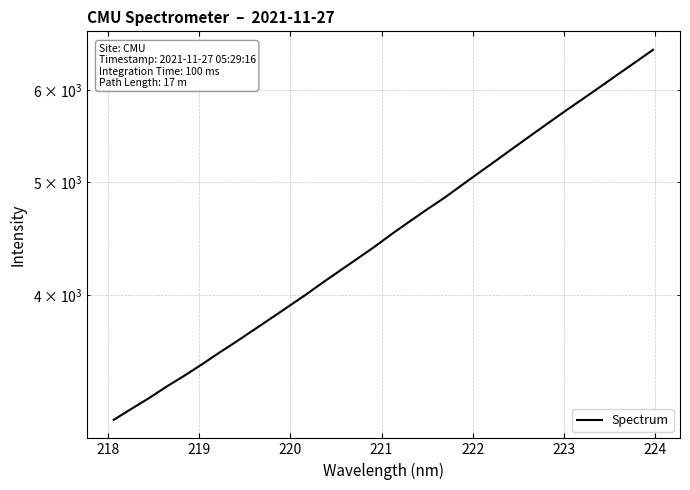

True or false: the data has more than 2 interior local peaks.

False